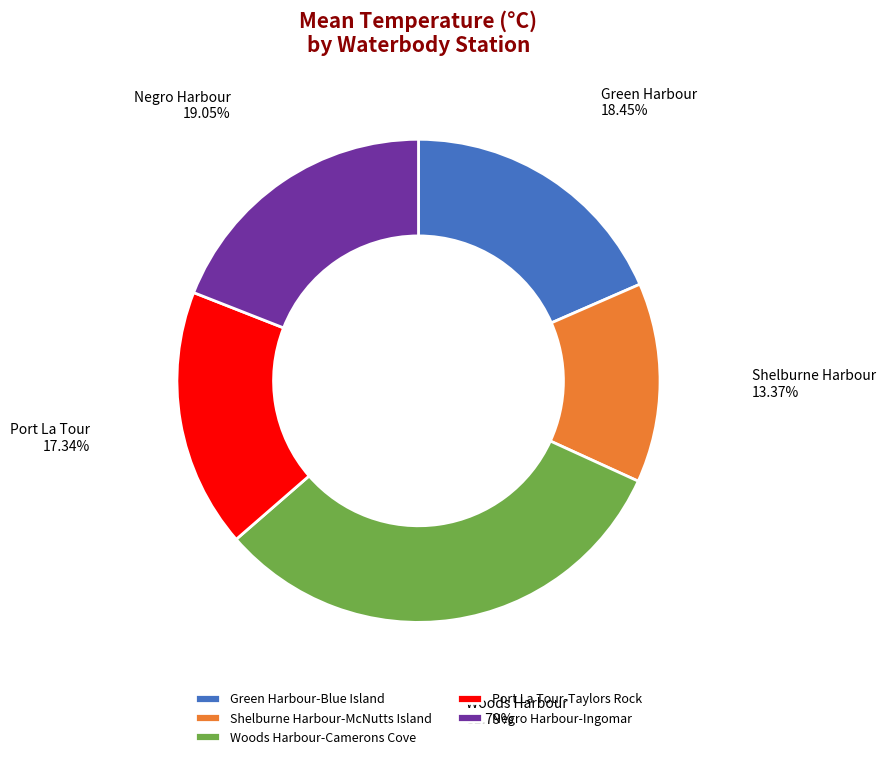

Which category has the smallest portion of the pie?

Shelburne Harbour-McNutts Island